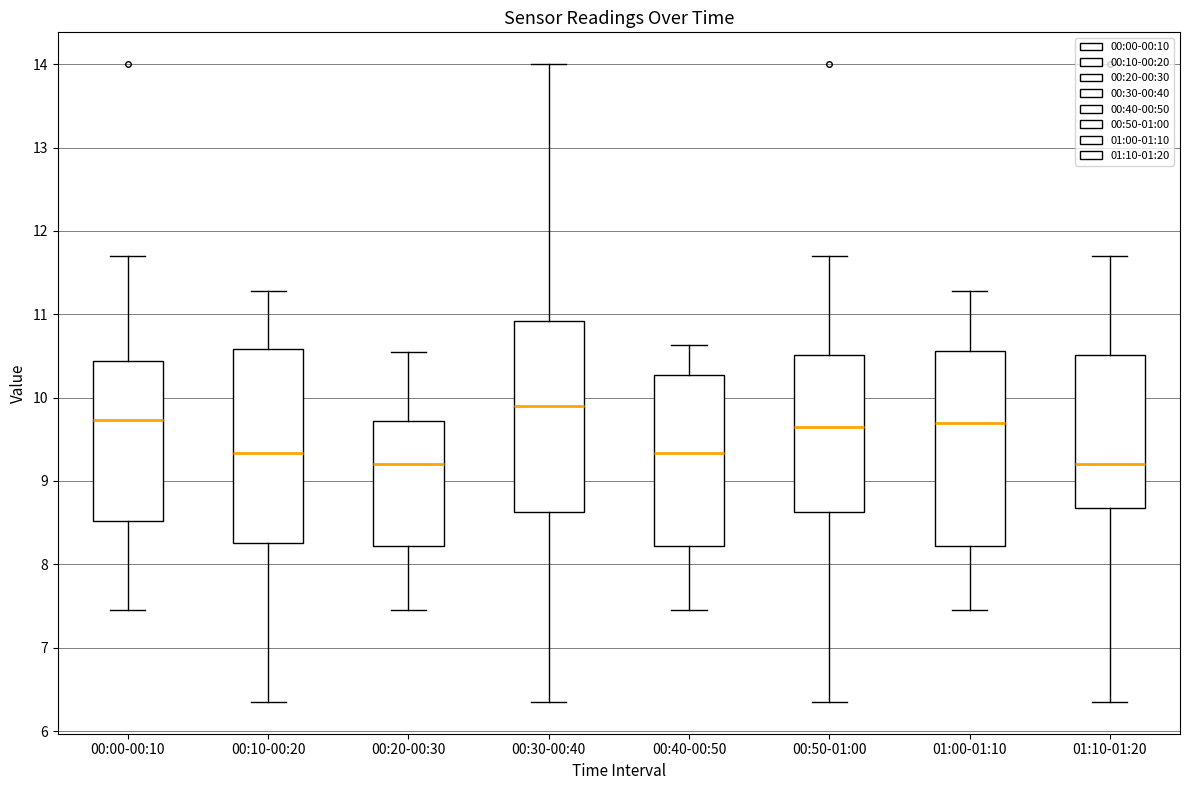

Reading left to right, read every box against the y-axis: the position of its median line, the range the box covers, and the ends of its whiskers. The values are not printed on the chart, so give them approximately, as read against the axis.

00:00-00:10: median 9.7, box 8.5 to 10.4, whiskers 7.5 to 11.7
00:10-00:20: median 9.3, box 8.3 to 10.6, whiskers 6.4 to 11.3
00:20-00:30: median 9.2, box 8.2 to 9.7, whiskers 7.5 to 10.6
00:30-00:40: median 9.9, box 8.6 to 10.9, whiskers 6.4 to 14.0
00:40-00:50: median 9.3, box 8.2 to 10.3, whiskers 7.5 to 10.6
00:50-01:00: median 9.7, box 8.6 to 10.5, whiskers 6.4 to 11.7
01:00-01:10: median 9.7, box 8.2 to 10.6, whiskers 7.5 to 11.3
01:10-01:20: median 9.2, box 8.7 to 10.5, whiskers 6.4 to 11.7